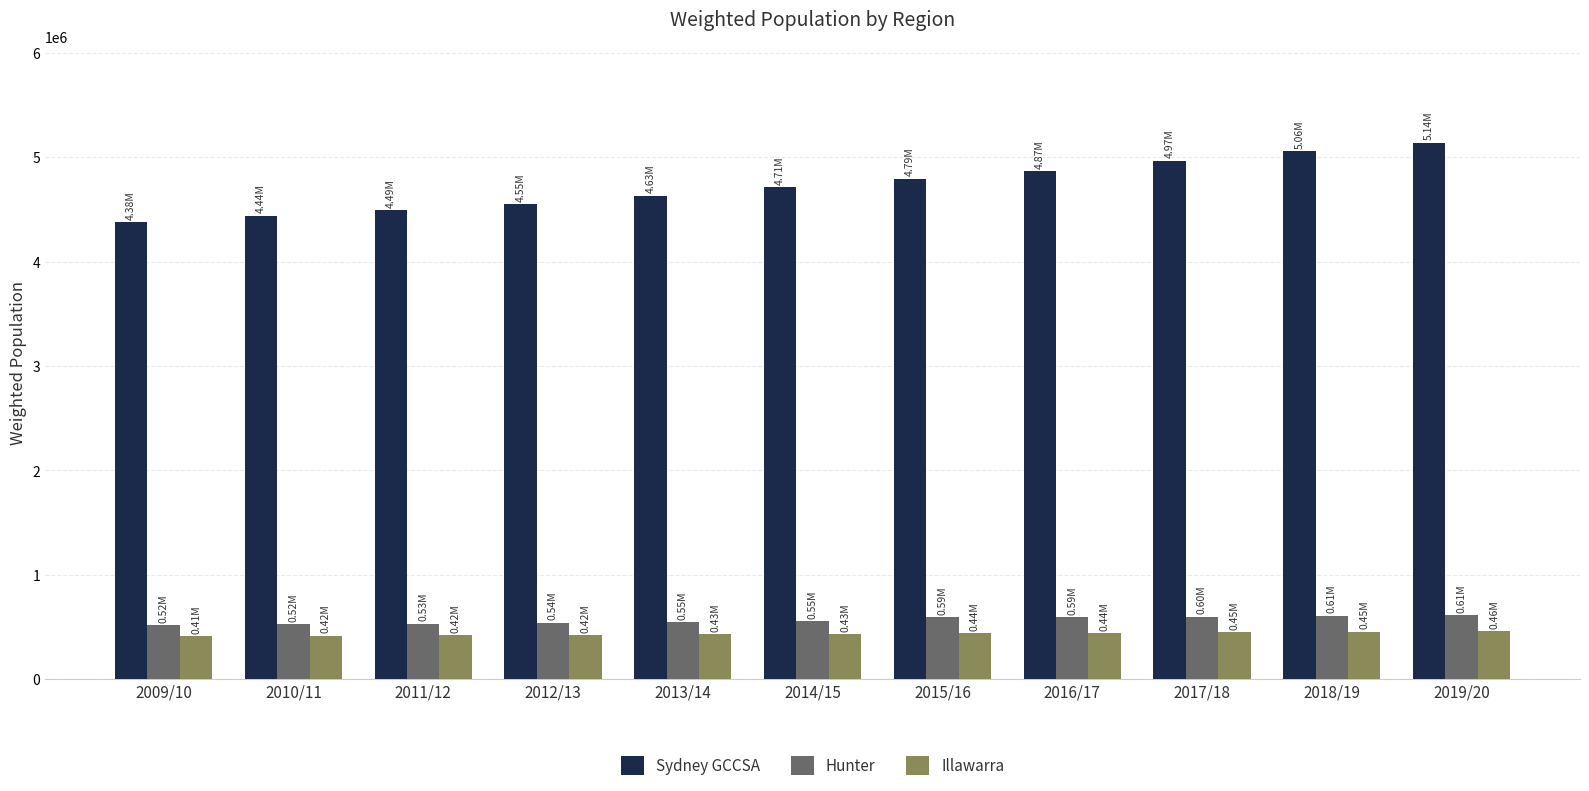

At how many categories does at least one series exceed 4833214?

4